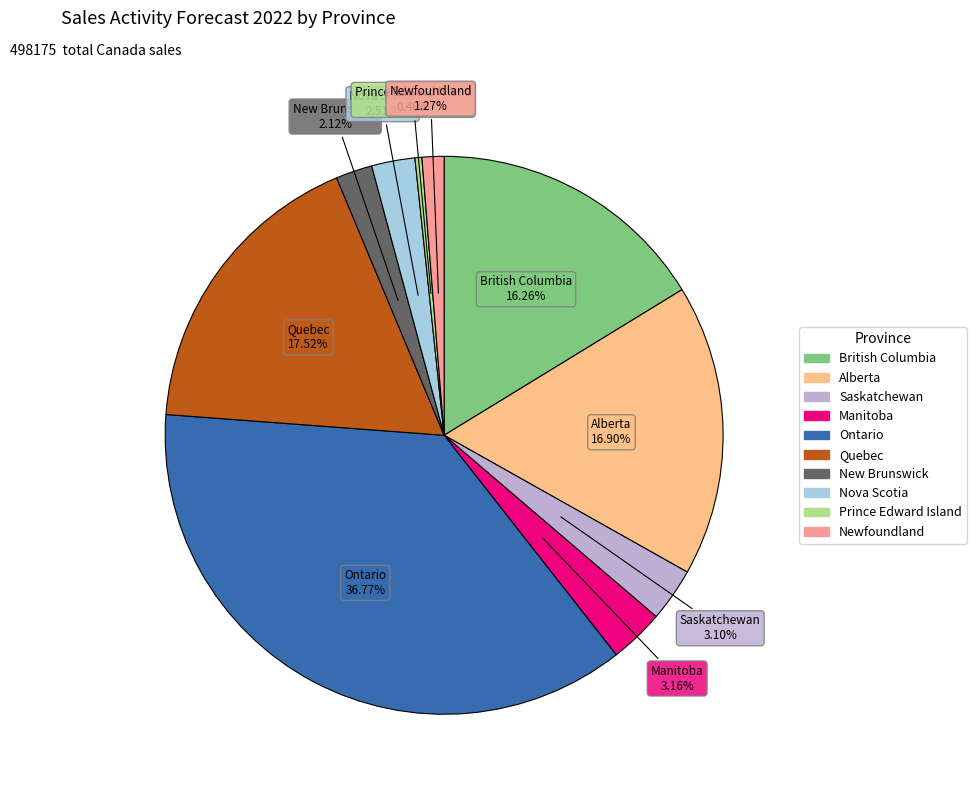

What percentage do Newfoundland and Nova Scotia together represent?

3.8%